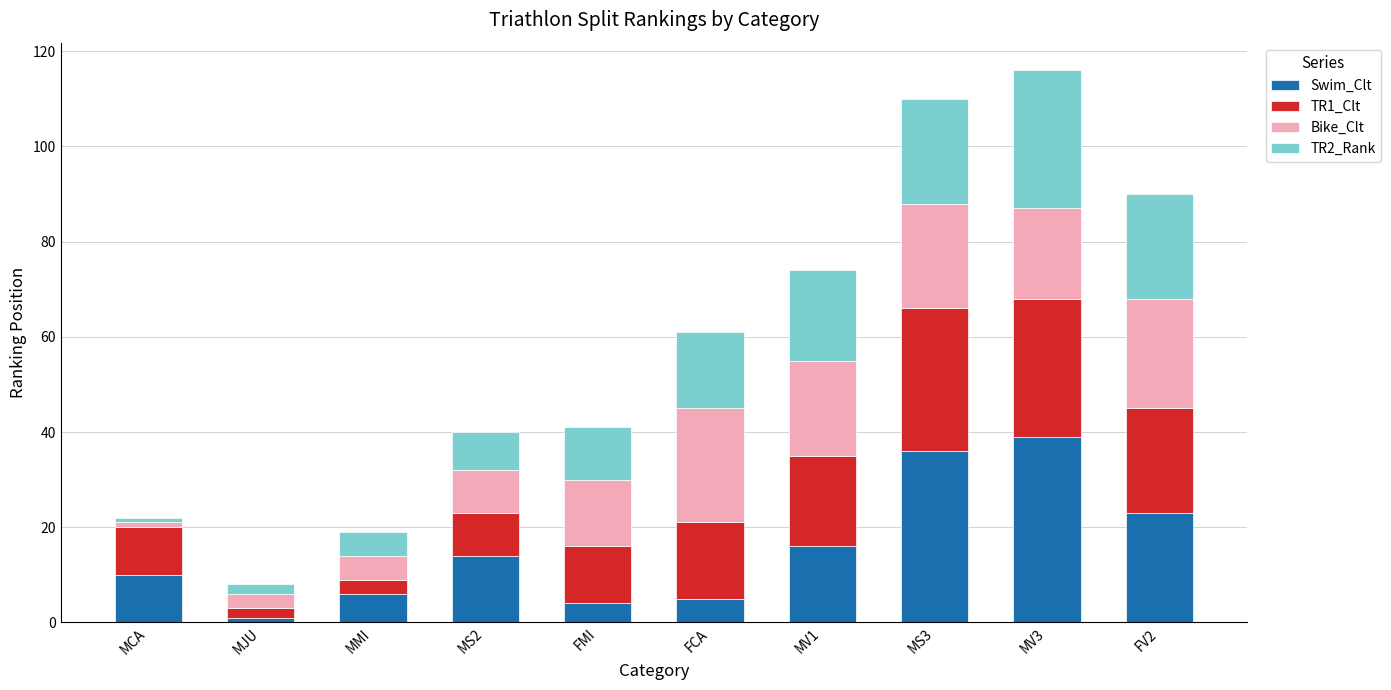

What is the average value of the Swim_Clt series?

15